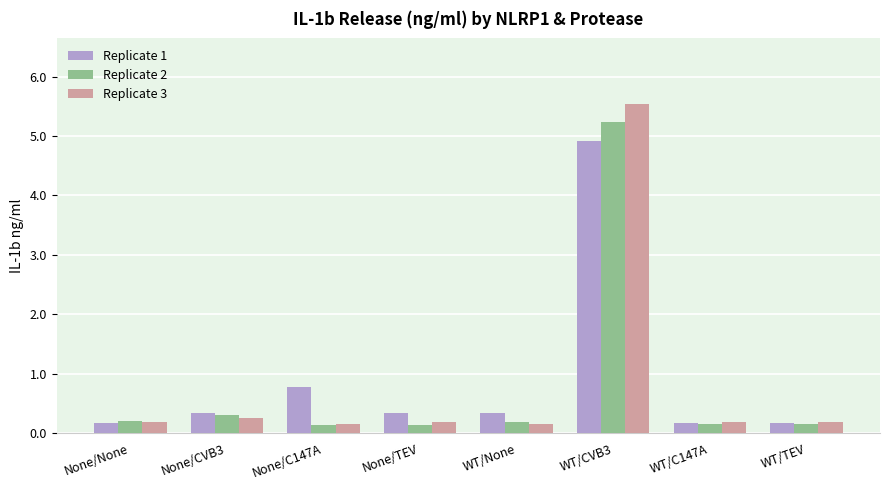

What is the difference between the maximum and minimum values in the Replicate 2 series?

5.1